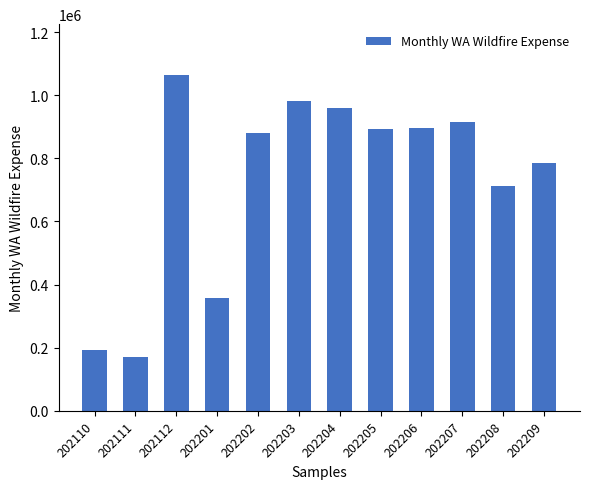

Approximately how many times larger is the value at 202208 compared to 202110?

3.7